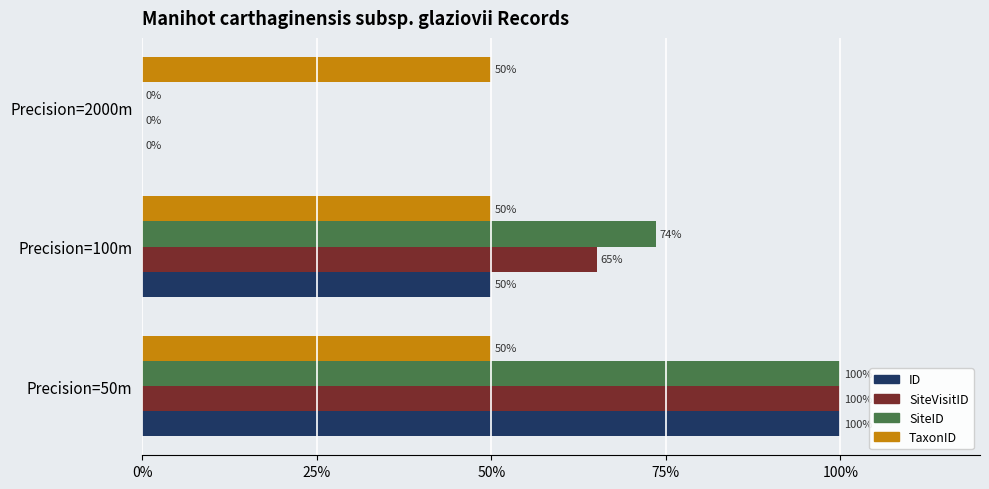

What are all the series names shown in the legend?

ID, SiteVisitID, SiteID, TaxonID